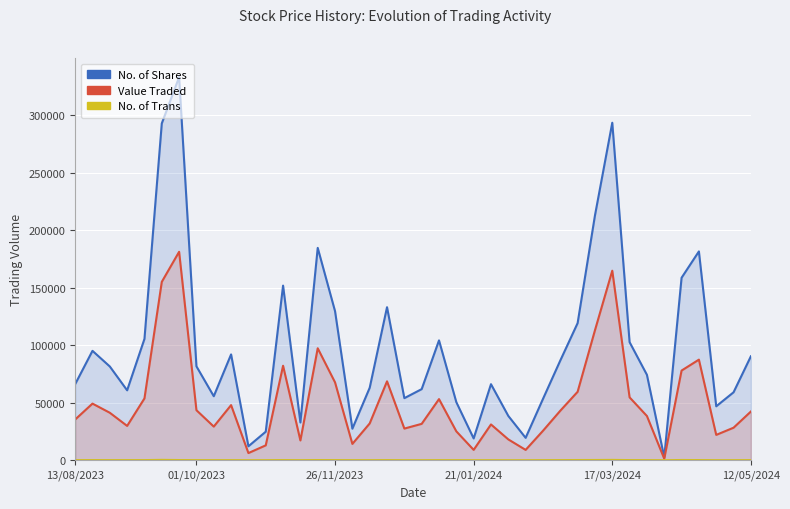

True or false: Value Traded and No. of Shares cross at least once.

False